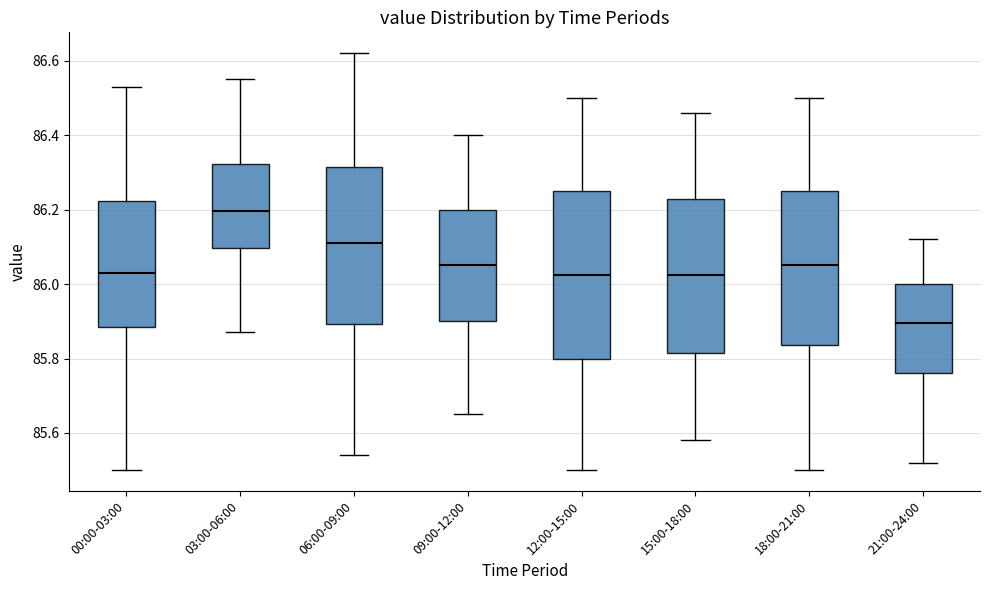

Reading left to right, transcribe this box plot: for each box, give where its median line is, the range the box spans, and where its two whiskers end, as read against the y-axis. The values are not printed on the chart, so give them approximately, as read against the axis.

00:00-03:00: median 86.04, box 85.88 to 86.22, whiskers 85.50 to 86.54
03:00-06:00: median 86.20, box 86.10 to 86.32, whiskers 85.88 to 86.56
06:00-09:00: median 86.12, box 85.90 to 86.32, whiskers 85.54 to 86.62
09:00-12:00: median 86.06, box 85.90 to 86.20, whiskers 85.66 to 86.40
12:00-15:00: median 86.02, box 85.80 to 86.26, whiskers 85.50 to 86.50
15:00-18:00: median 86.02, box 85.82 to 86.22, whiskers 85.58 to 86.46
18:00-21:00: median 86.06, box 85.84 to 86.26, whiskers 85.50 to 86.50
21:00-24:00: median 85.90, box 85.76 to 86.00, whiskers 85.52 to 86.12